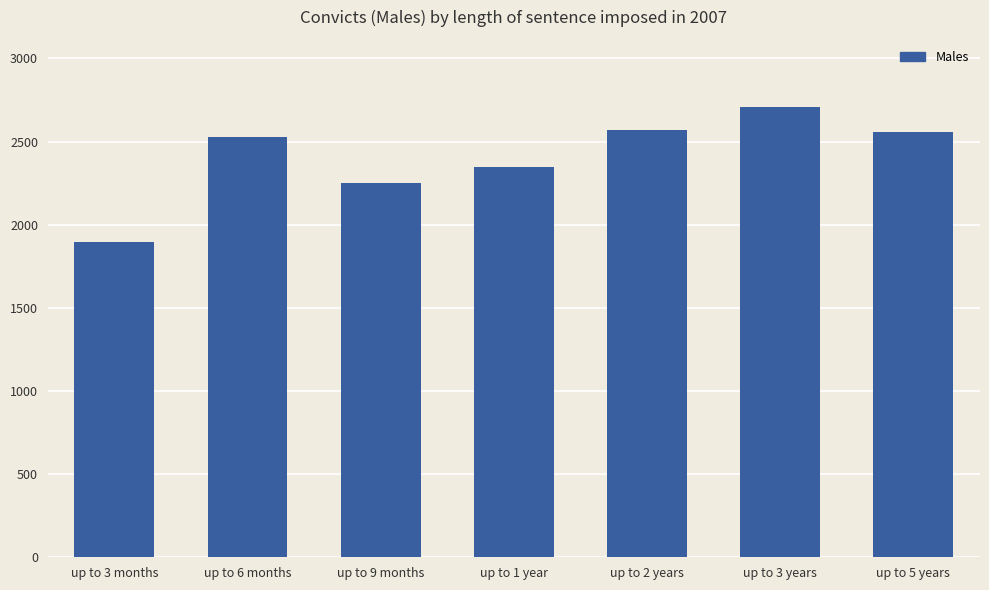

What is the label of the 4th bar from the left?

up to 1 year